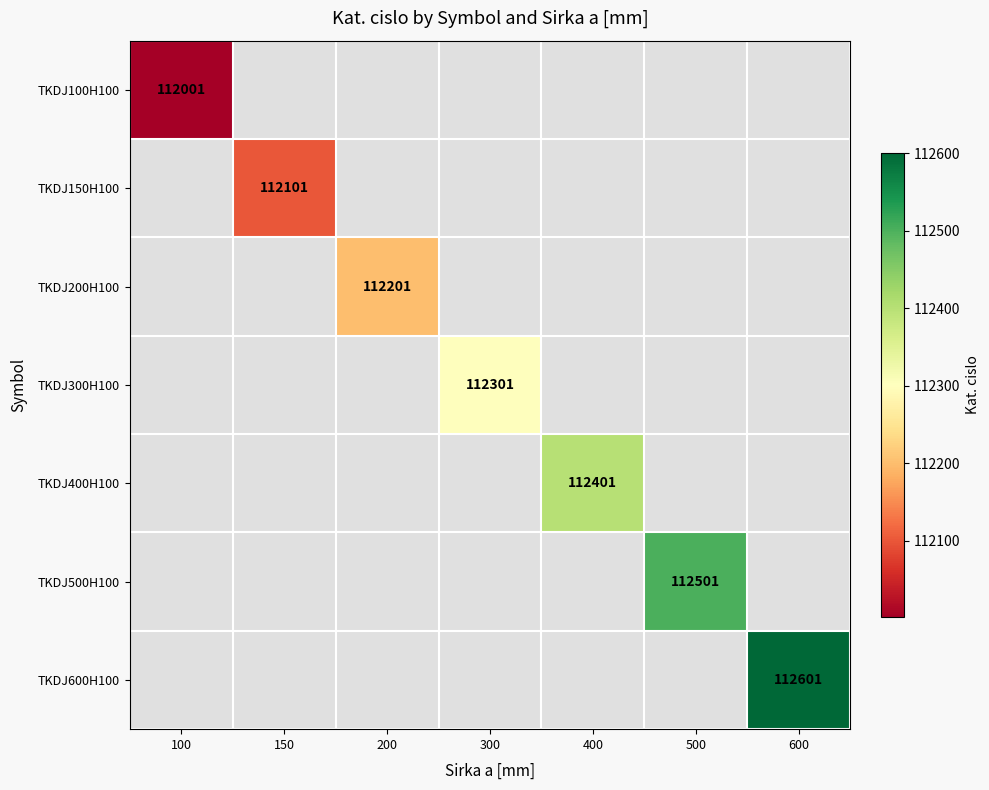

The TKDJ150H100 series shows 112101 at 150. True or false?

True